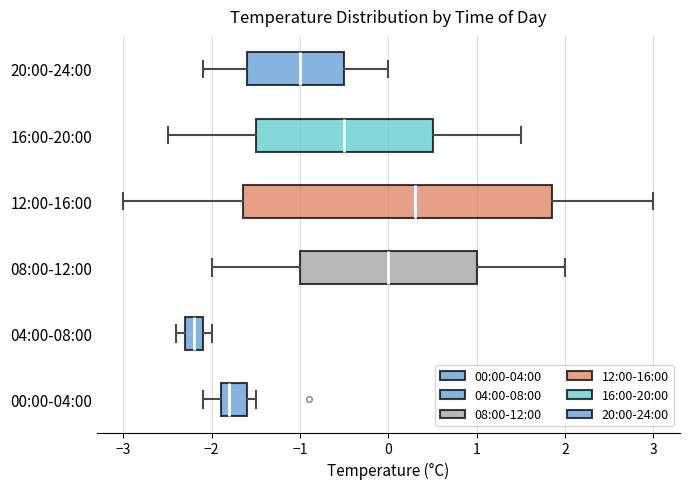

Which box is the widest, from its left edge to its right edge?

12:00-16:00